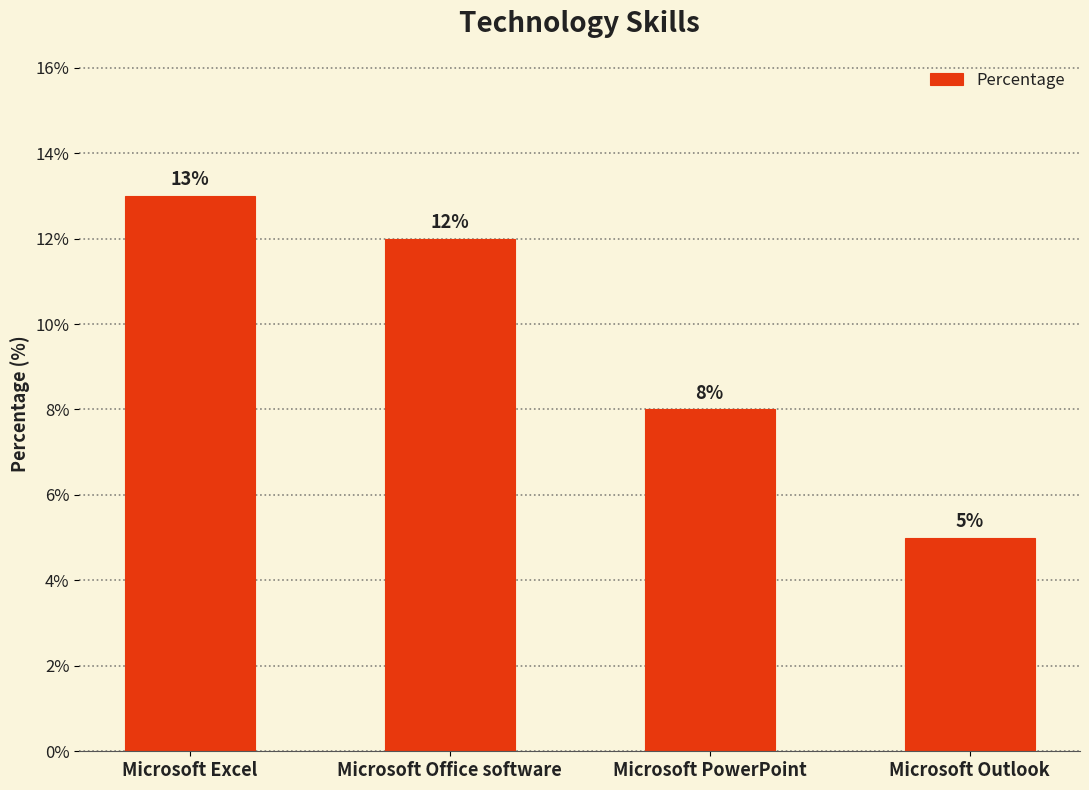

Reading left to right, what are all the values shown in this chart?

Microsoft Excel=13	Microsoft Office software=12	Microsoft PowerPoint=8	Microsoft Outlook=5